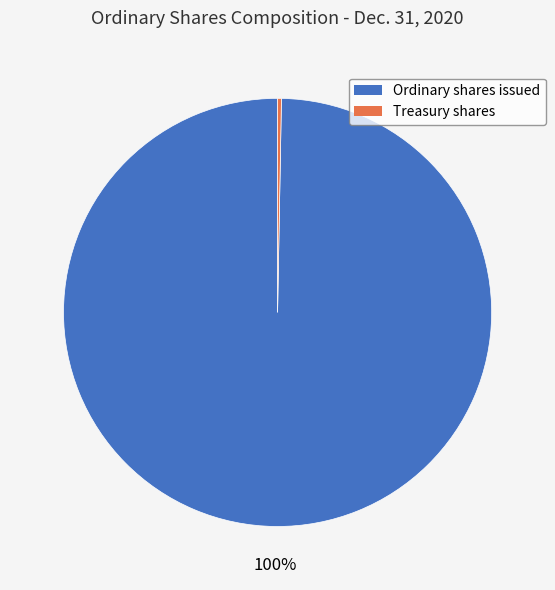

To the nearest percent, what is the average slice percentage?

50%